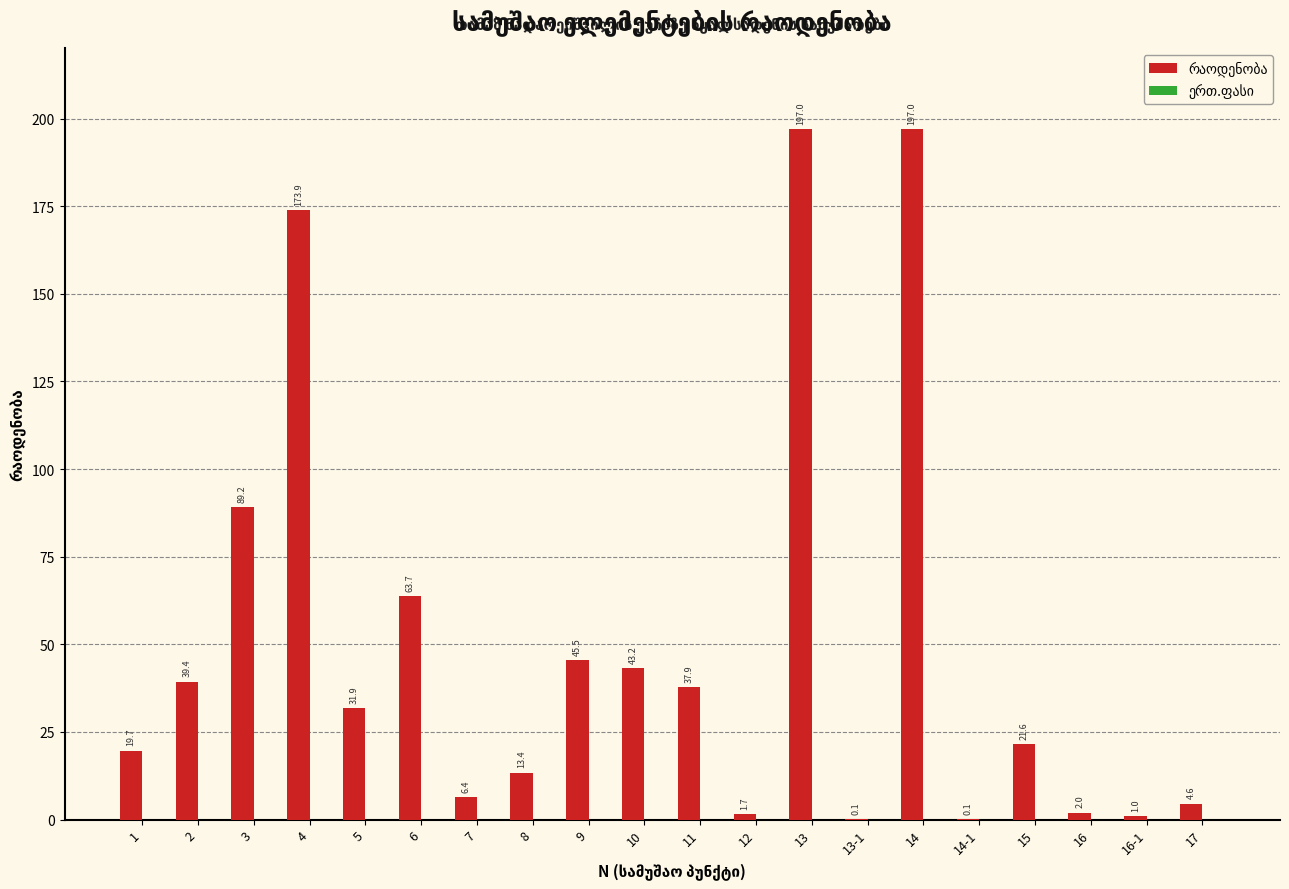

Reading right to left, extract all data points from this chart.

17=4.6	16-1=1.0	16=2.0	15=21.6	14-1=0.1	14=197.0	13-1=0.1	13=197.0	12=1.7	11=37.9	10=43.2	9=45.5	8=13.4	7=6.4	6=63.7	5=31.9	4=173.9	3=89.2	2=39.4	1=19.7